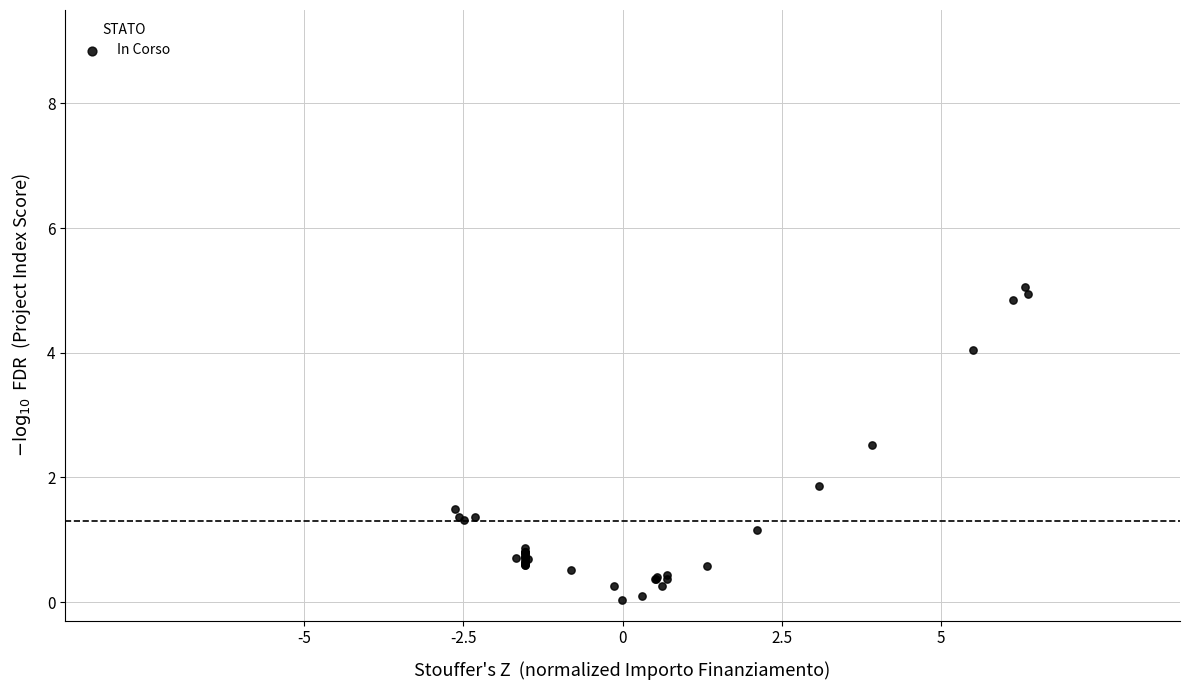

What Y value in the scatter plot is closest to 2?

1.9